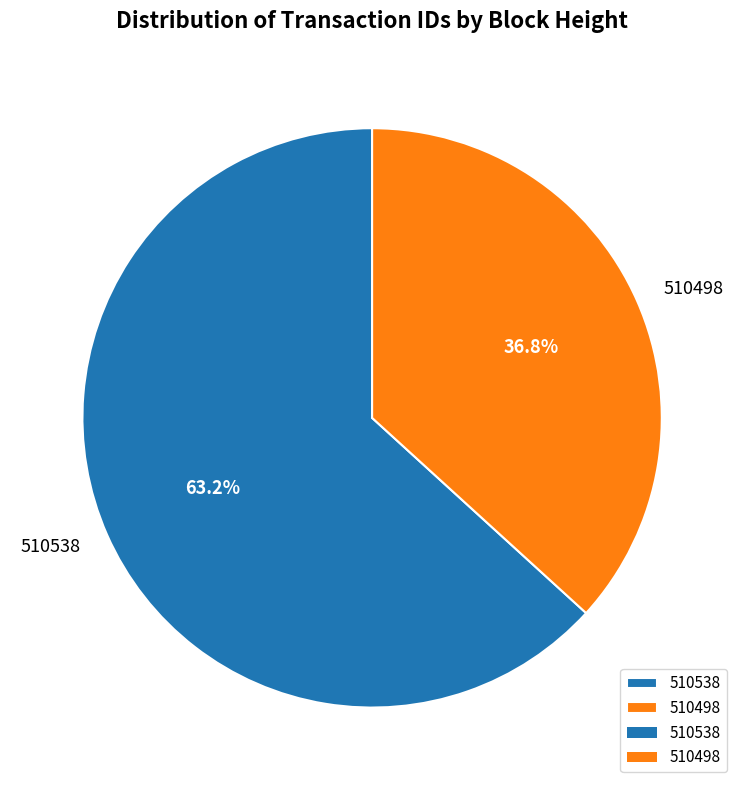

Do 510538 and 510498 together represent more than half of the pie?

Yes